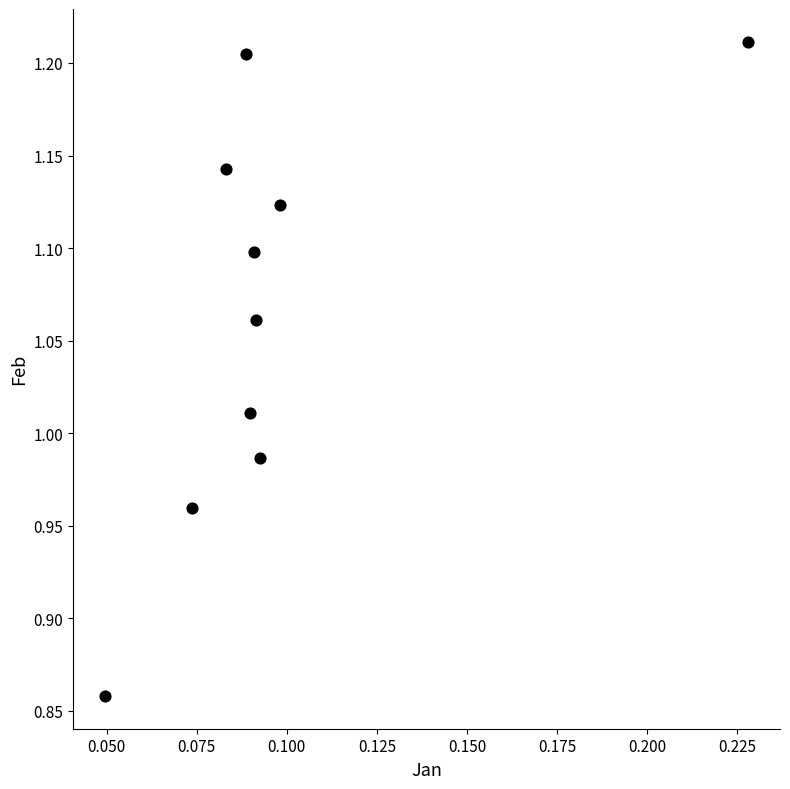

What is the range of Y values (max minus min)?

0.4